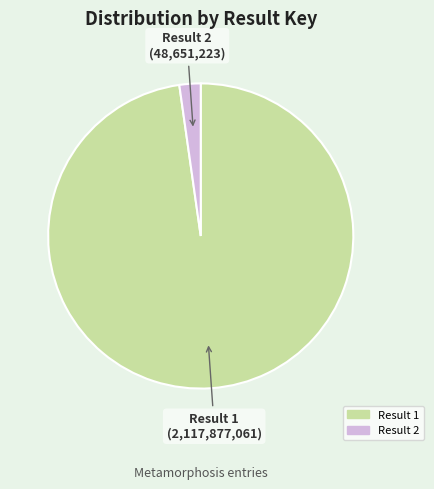

Is there any slice that represents more than half of the pie?

Yes